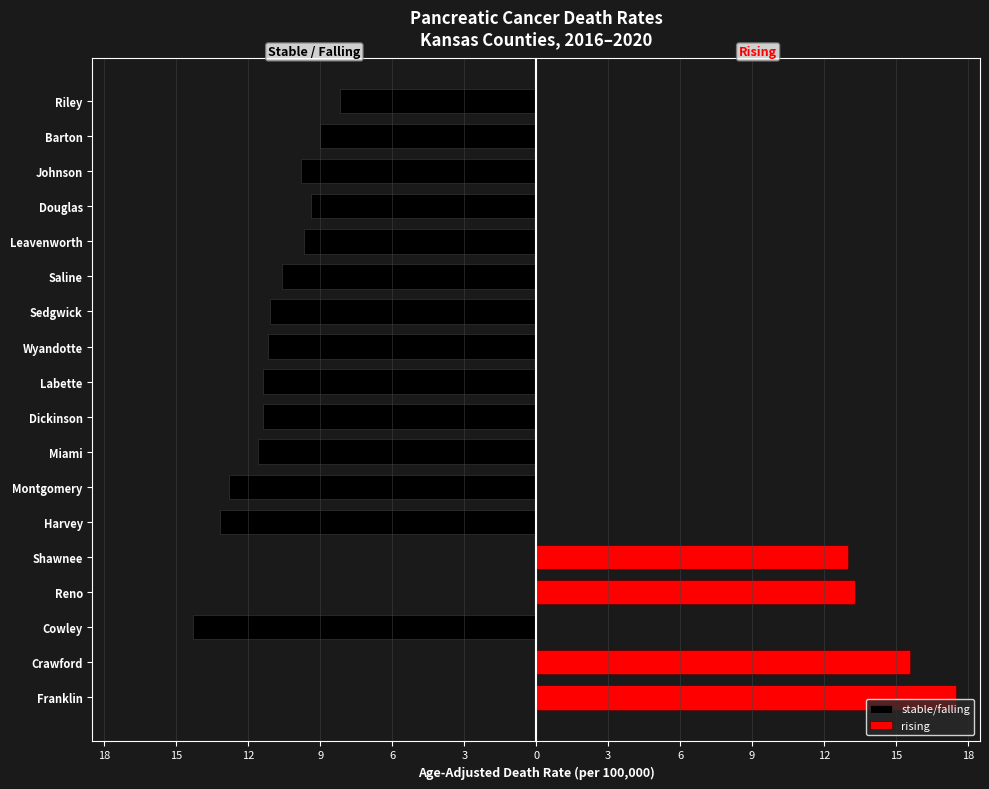

At 9, list the series in order from largest to smallest.

rising, stable/falling